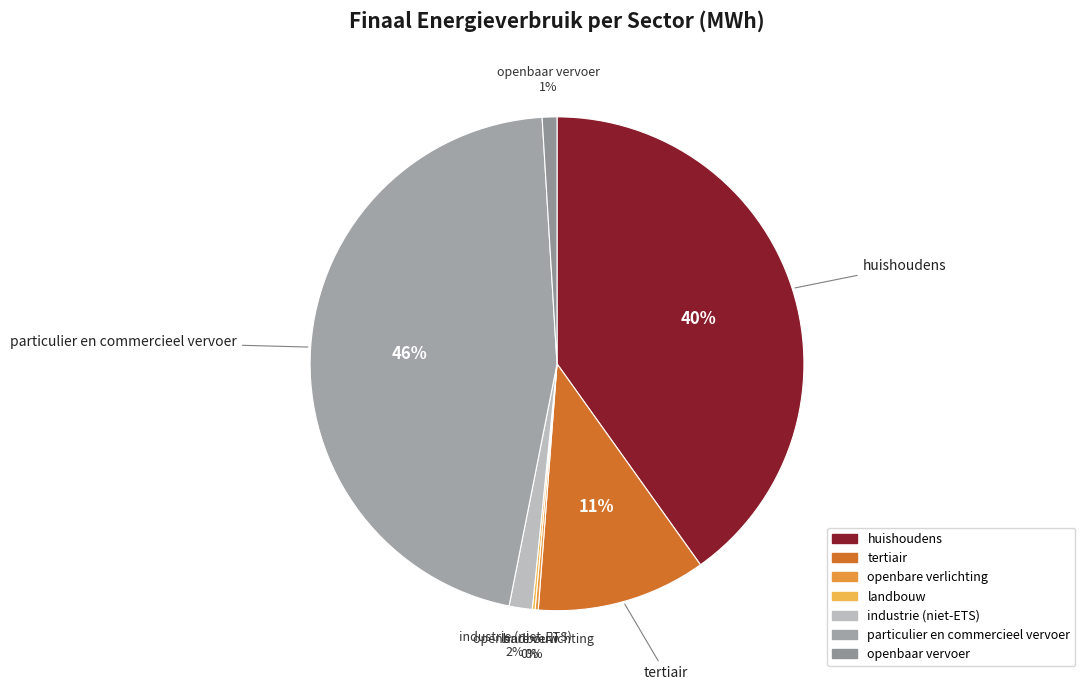

Between particulier en commercieel vervoer and openbaar vervoer, which is larger?

particulier en commercieel vervoer